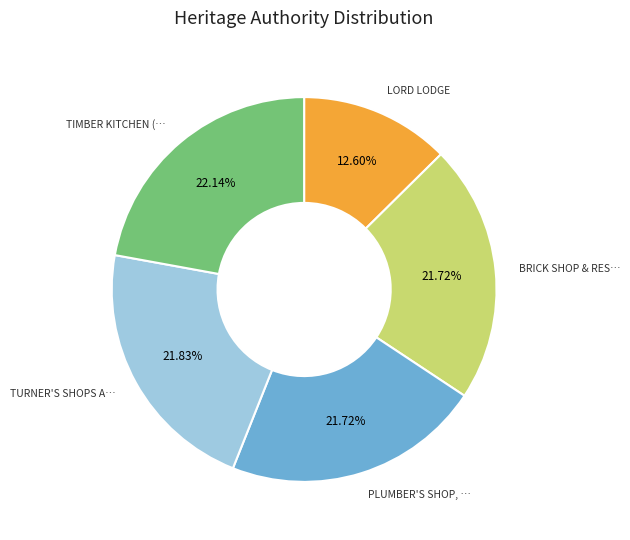

How many segments does this pie chart have?

5